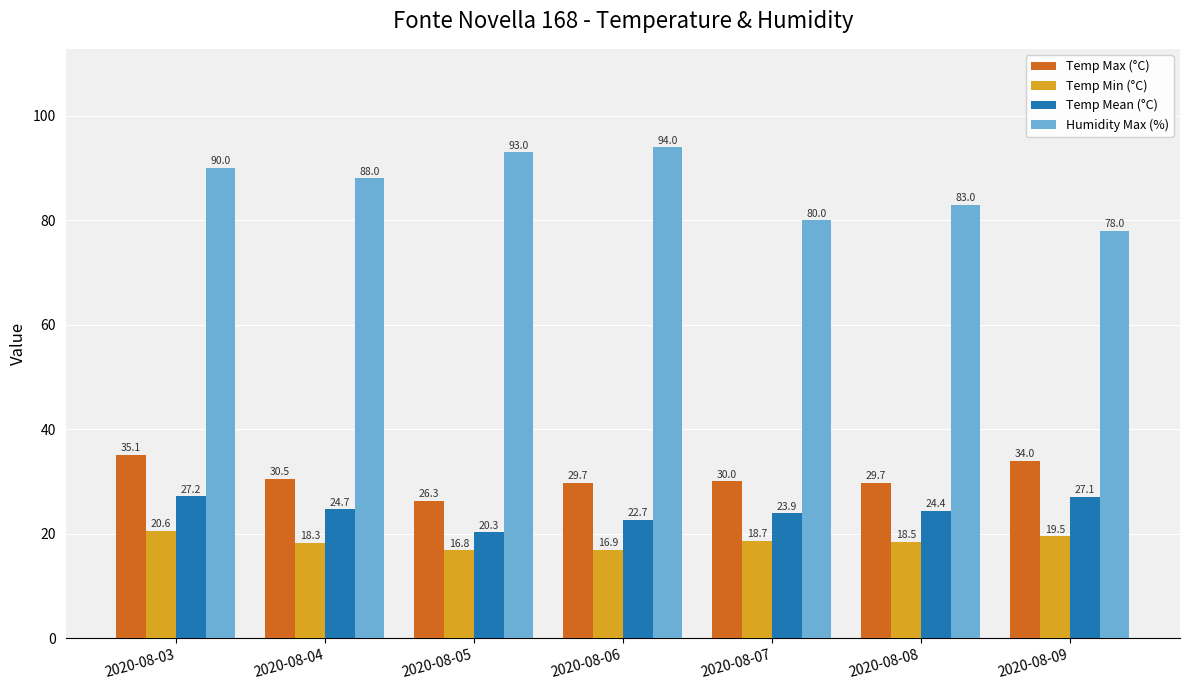

Which series changed the most between 2020-08-03 and 2020-08-07?

Humidity Max (%)